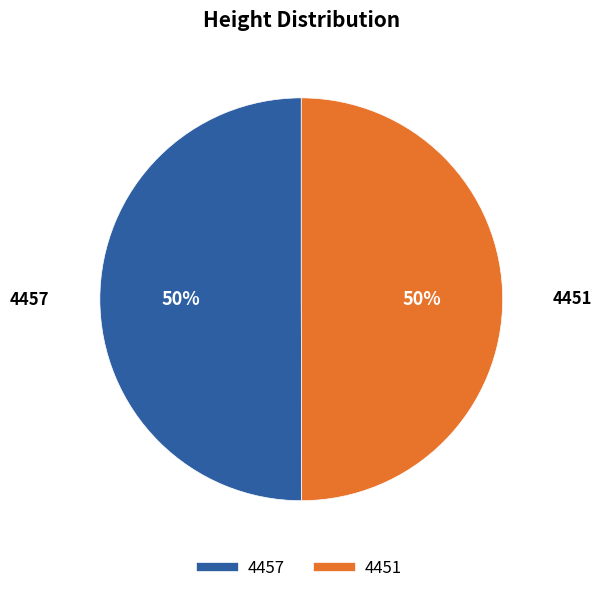

Is it true that 4451 is 50% of the pie?

True